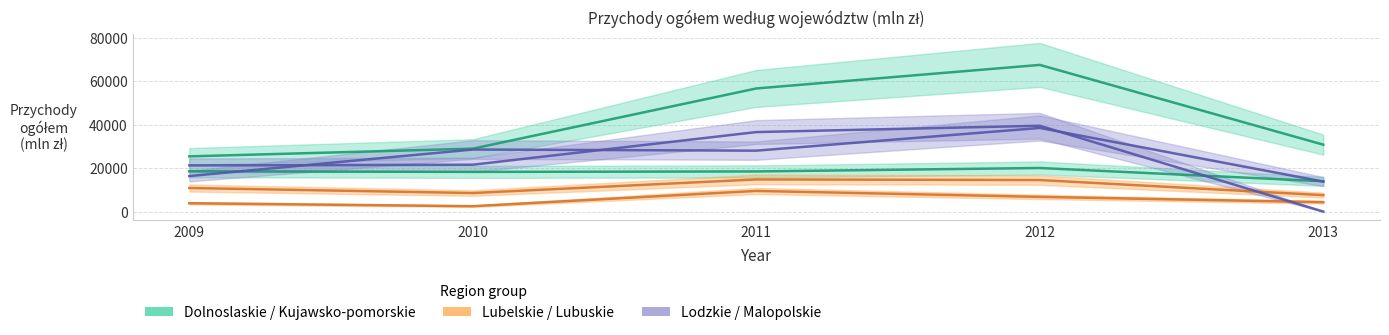

What is the sum of the Malopolskie values at 2011 and 2010?

58170.5